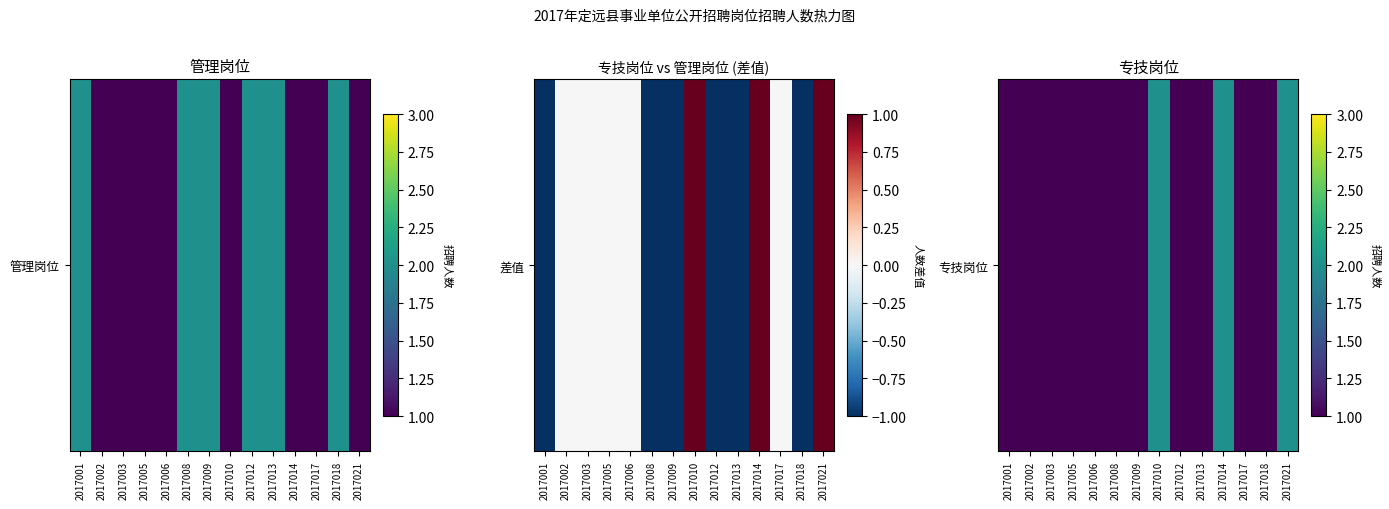

What is the average value?

1